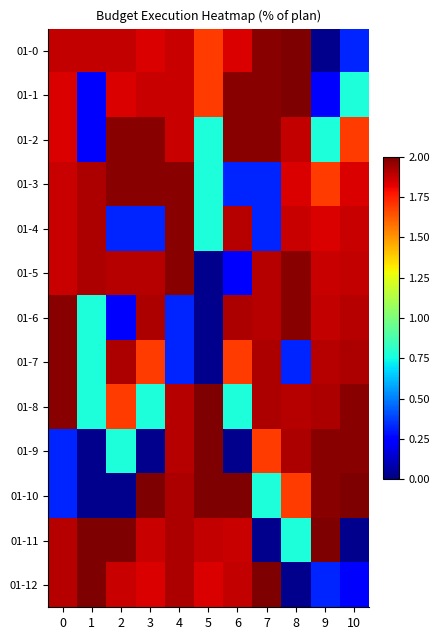

Reading left to right, transcribe all the data shown in this chart.

01-0: 0=1.9	1=1.9	2=1.9	3=1.8	4=1.9	5=1.7	6=1.8	7=2.0	8=2.0	9=0.0	10=0.3
01-1: 0=1.8	1=0.3	2=1.8	3=1.9	4=1.9	5=1.7	6=2.0	7=2.0	8=2.0	9=0.3	10=0.8
01-2: 0=1.8	1=0.3	2=2.0	3=2.0	4=1.9	5=0.8	6=2.0	7=2.0	8=1.9	9=0.8	10=1.7
01-3: 0=1.9	1=1.9	2=2.0	3=2.0	4=2.0	5=0.8	6=0.3	7=0.3	8=1.8	9=1.7	10=1.8
01-4: 0=1.9	1=1.9	2=0.3	3=0.3	4=2.0	5=0.8	6=1.9	7=0.3	8=1.9	9=1.8	10=1.9
01-5: 0=1.9	1=1.9	2=1.9	3=1.9	4=2.0	5=0.0	6=0.3	7=1.9	8=2.0	9=1.9	10=1.9
01-6: 0=2.0	1=0.8	2=0.3	3=1.9	4=0.3	5=0.0	6=1.9	7=1.9	8=2.0	9=1.9	10=1.9
01-7: 0=2.0	1=0.8	2=1.9	3=1.7	4=0.3	5=0.0	6=1.7	7=1.9	8=0.3	9=1.9	10=1.9
01-8: 0=2.0	1=0.8	2=1.7	3=0.8	4=1.9	5=2.0	6=0.8	7=1.9	8=1.9	9=1.9	10=2.0
01-9: 0=0.3	1=0.0	2=0.8	3=0.0	4=1.9	5=2.0	6=0.0	7=1.7	8=1.9	9=2.0	10=2.0
01-10: 0=0.3	1=0.0	2=0.0	3=2.0	4=1.9	5=2.0	6=2.0	7=0.8	8=1.7	9=2.0	10=2.0
01-11: 0=1.9	1=2.0	2=2.0	3=1.9	4=1.9	5=1.9	6=1.9	7=0.0	8=0.8	9=2.0	10=0.0
01-12: 0=1.9	1=2.0	2=1.9	3=1.8	4=1.9	5=1.8	6=1.9	7=2.0	8=0.0	9=0.3	10=0.3